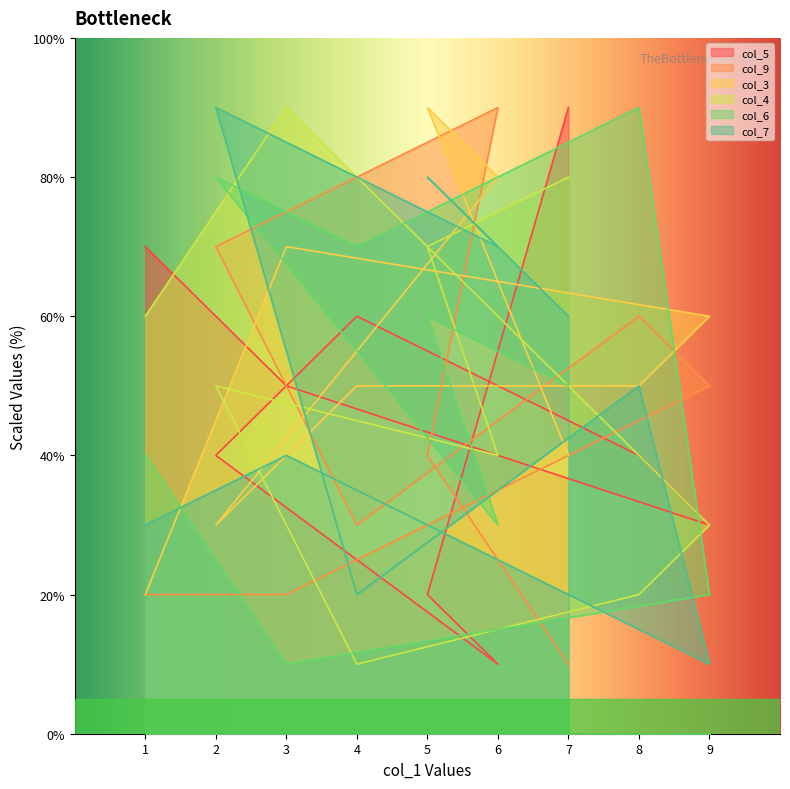

At which label does col_4 reach its peak?

3